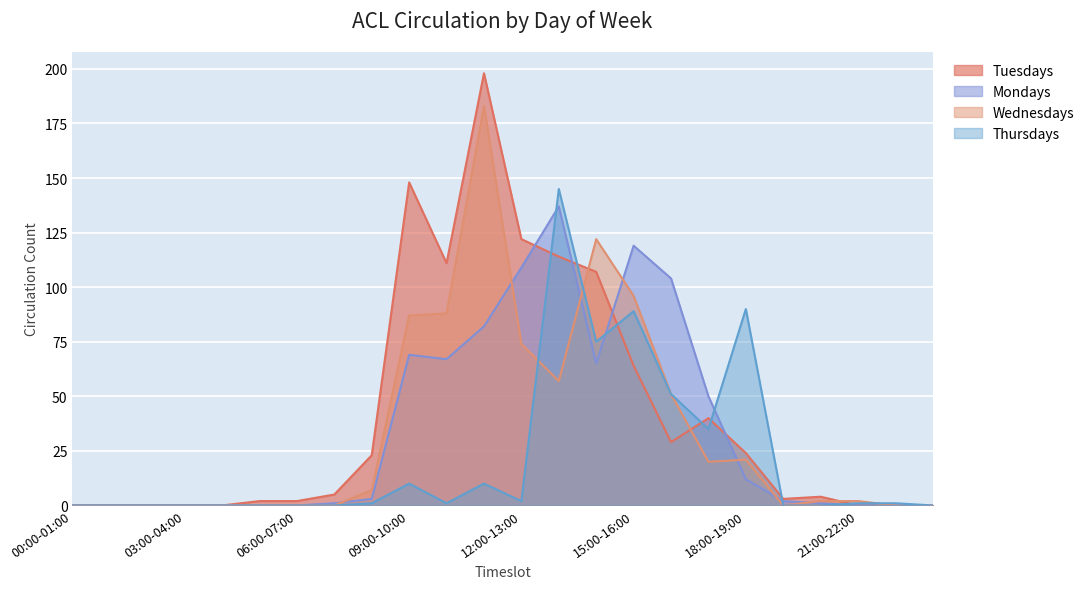

The Thursdays series shows -79 at 03:00-04:00. True or false?

False